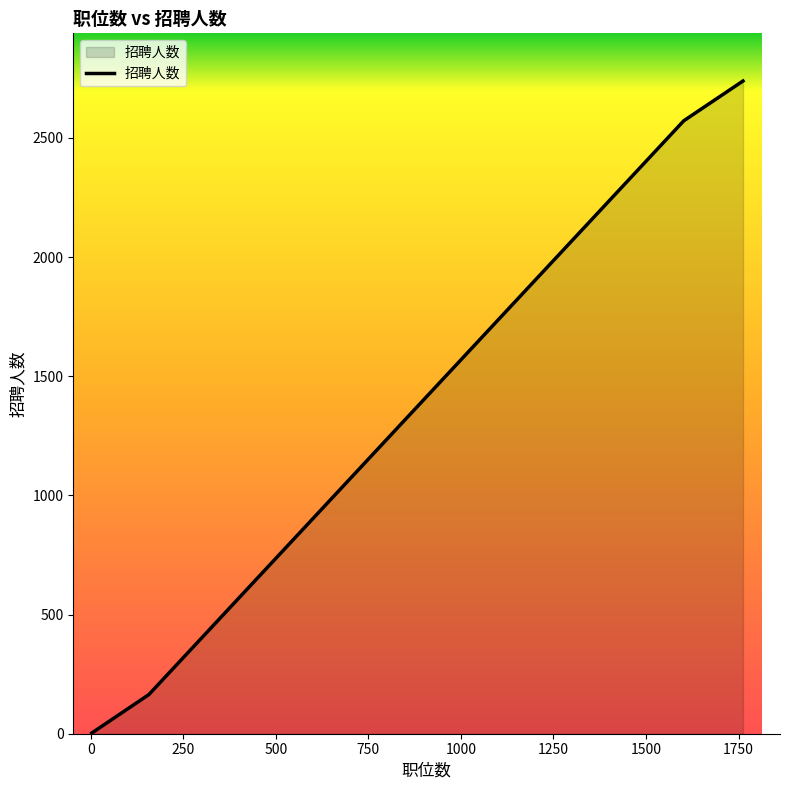

What is the greatest value displayed?

2739